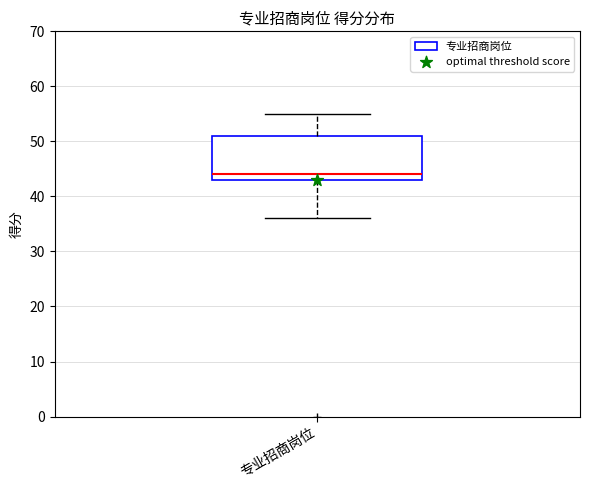

Read this box plot against the y-axis: the position of the median line, the range covered by the box, and the ends of both whiskers. The values are not printed on the chart, so give them approximately, as read against the axis.

median 44, box 43 to 51, whiskers 36 to 55